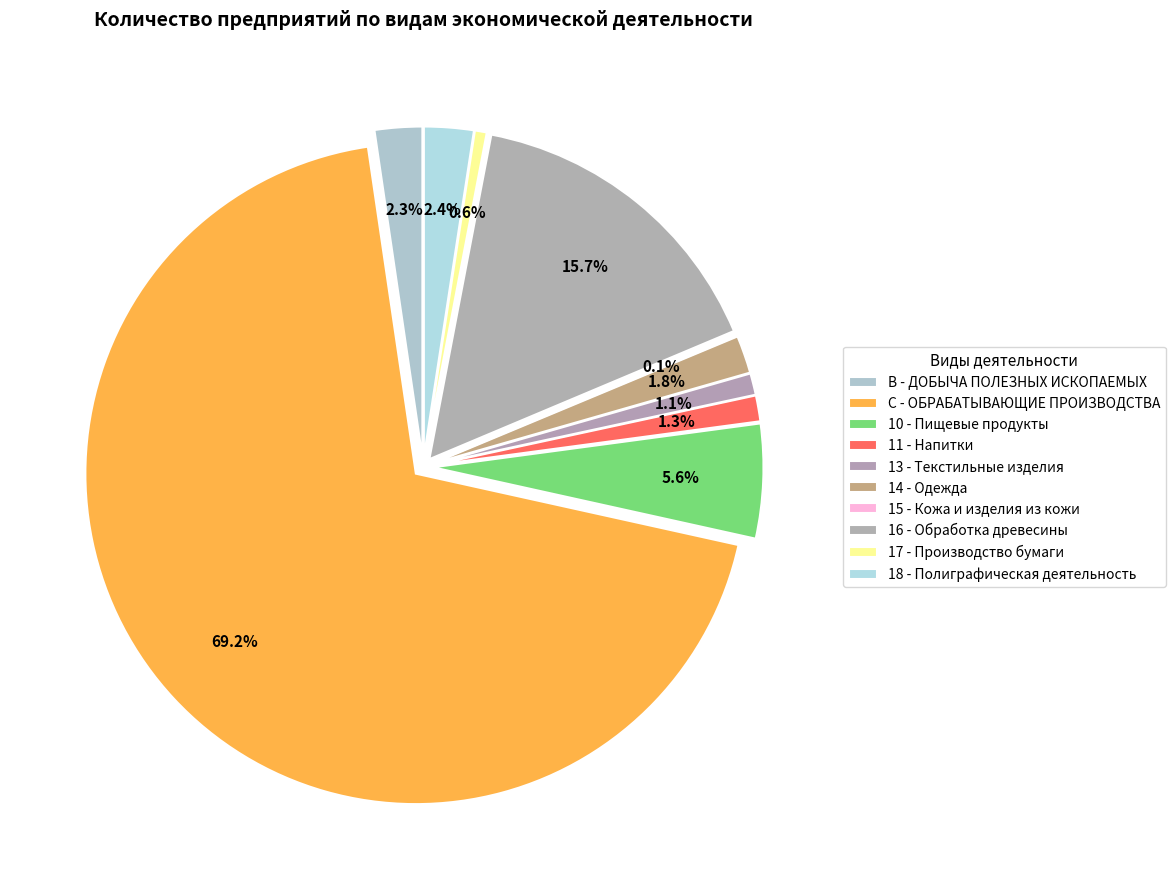

What is the largest slice in the pie chart?

C - ОБРАБАТЫВАЮЩИЕ ПРОИЗВОДСТВА